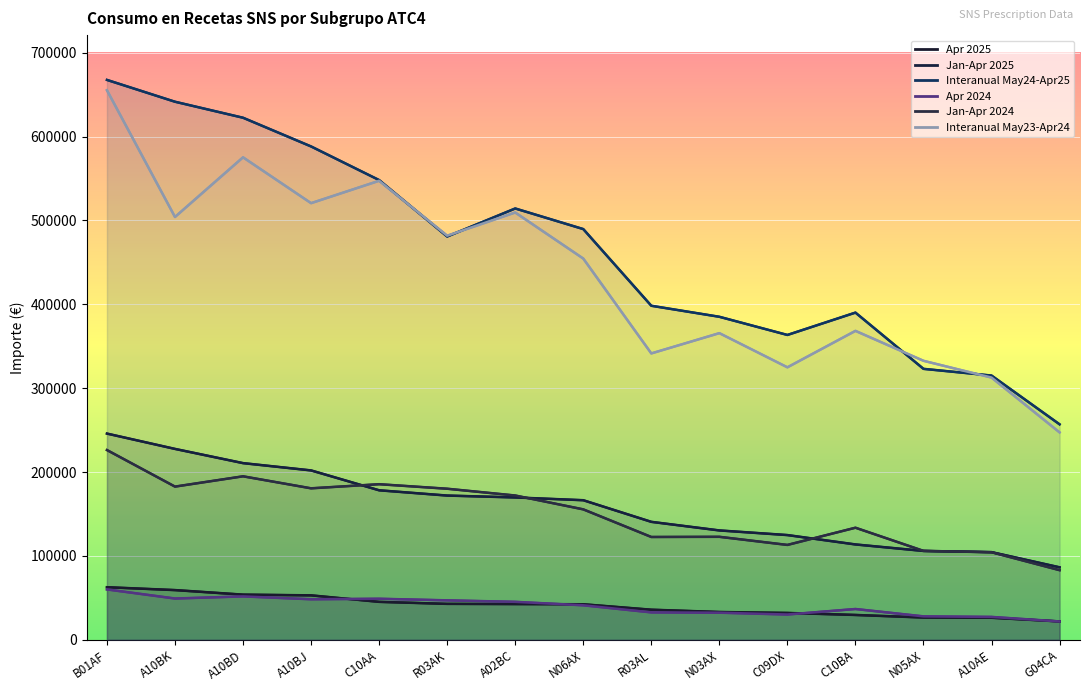

What is the sum of the Jan-Apr 2024 values at N06AX and A10AE?

259946.5